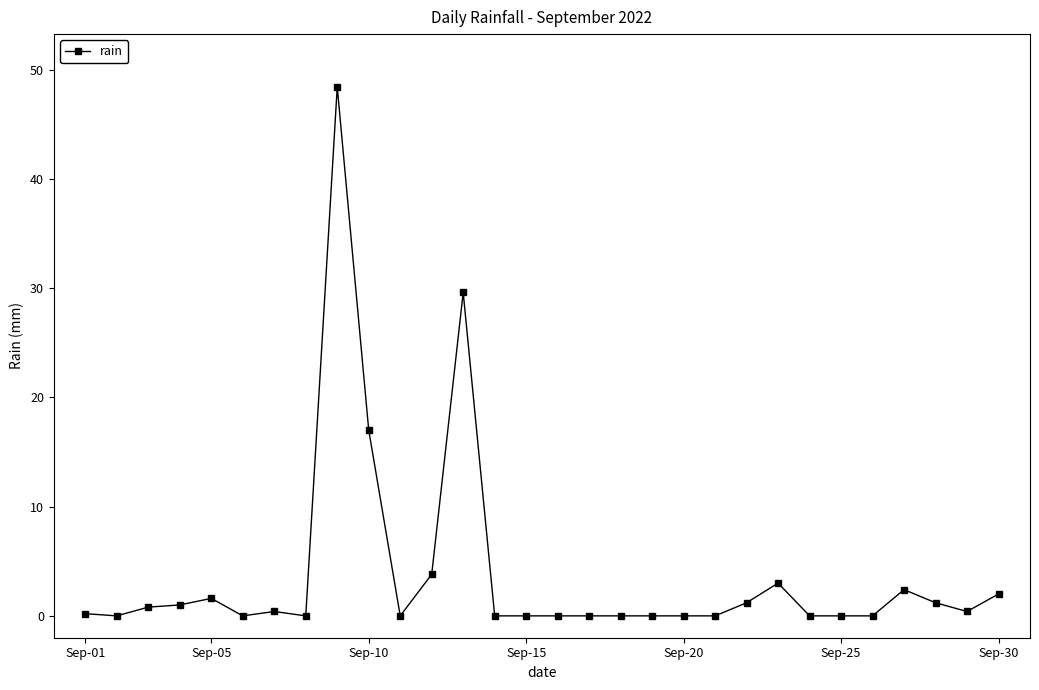

True or false: there are more than 1 points higher than both neighbors.

True